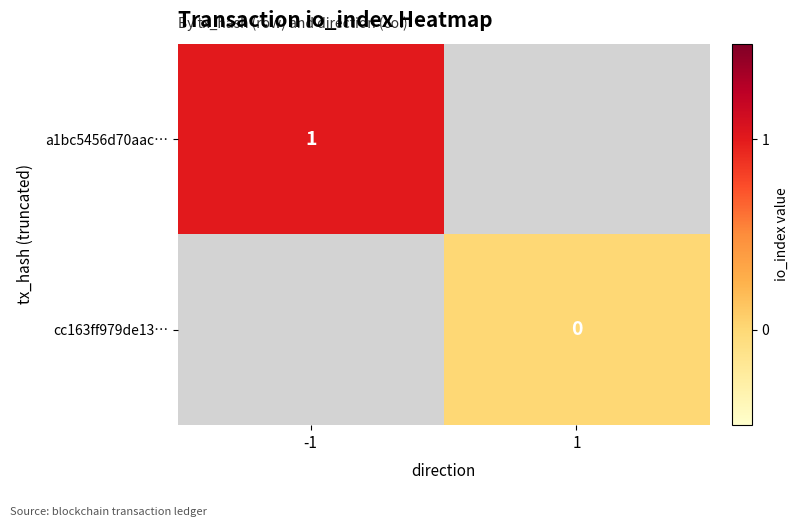

Between -1 and 1, which is larger?

1